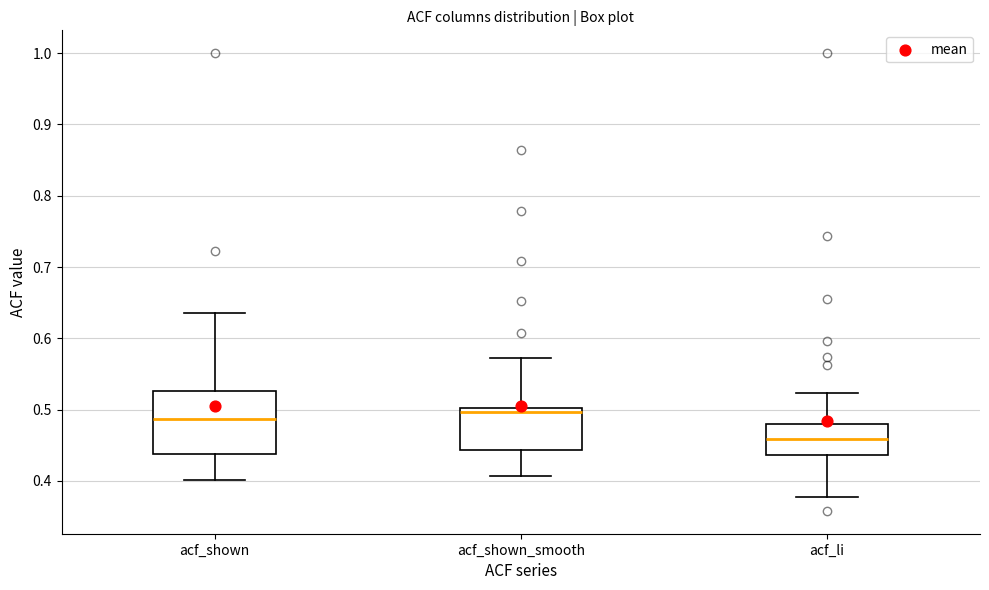

Reading left to right, read every box against the y-axis: the position of its median line, the range the box covers, and the ends of its whiskers. The values are not printed on the chart, so give them approximately, as read against the axis.

acf_shown: median 0.49, box 0.44 to 0.53, whiskers 0.40 to 0.64
acf_shown_smooth: median 0.50 (just below the box's upper edge), box 0.44 to 0.50, whiskers 0.41 to 0.57
acf_li: median 0.46, box 0.44 to 0.48, whiskers 0.38 to 0.52